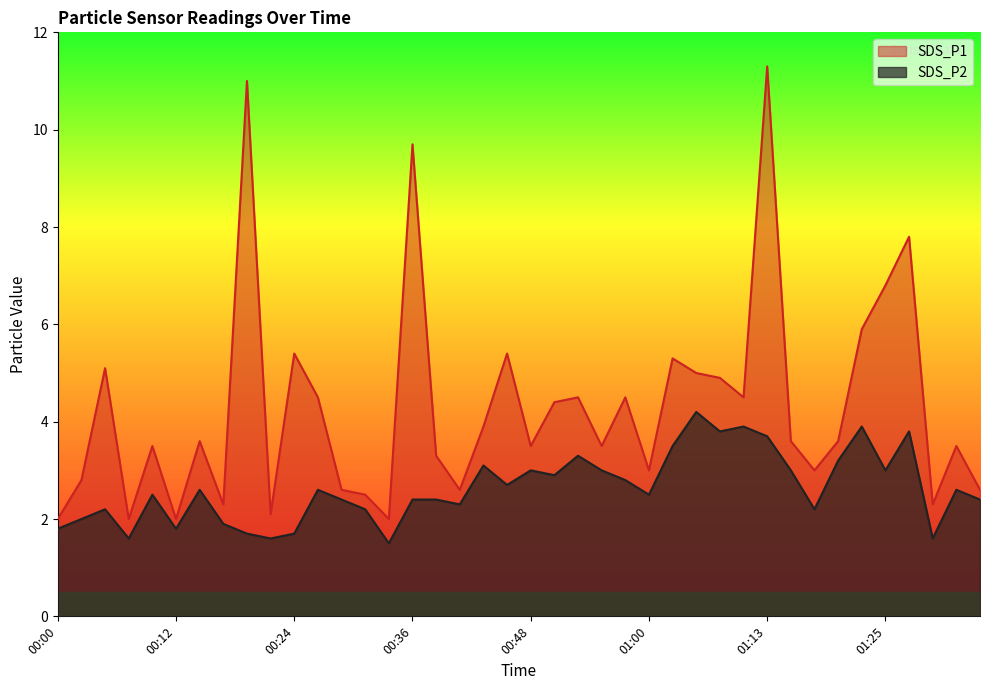

How many interior local peaks does the SDS_P1 series have?

13